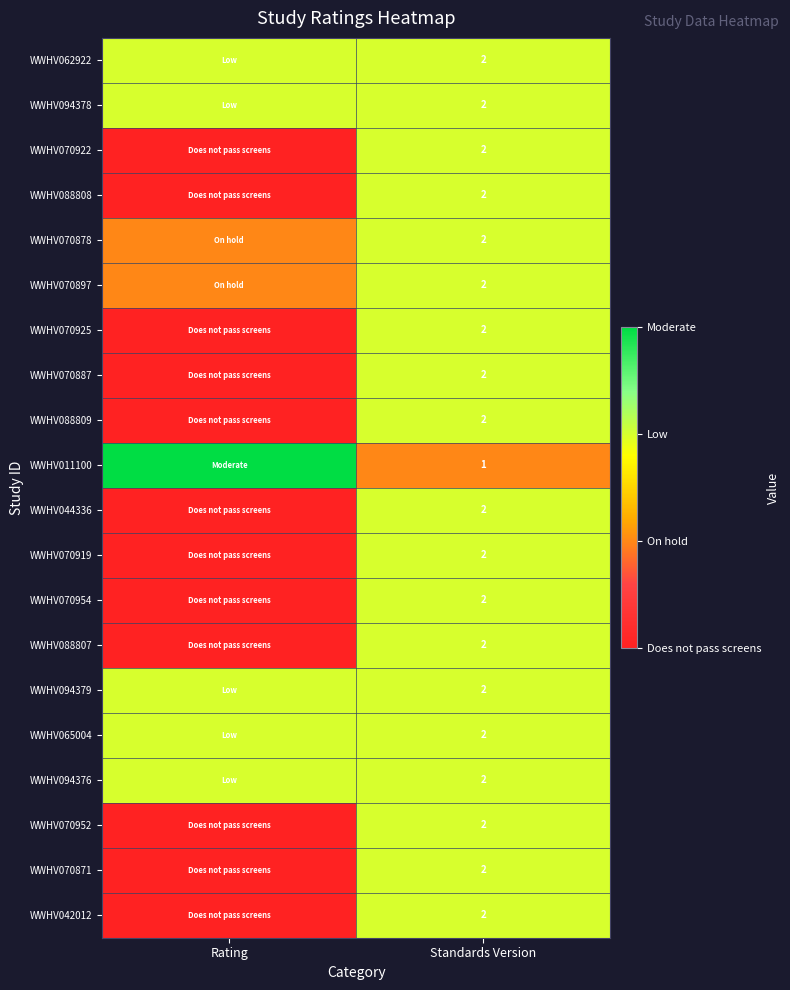

At how many categories does at least one series exceed 1?

2